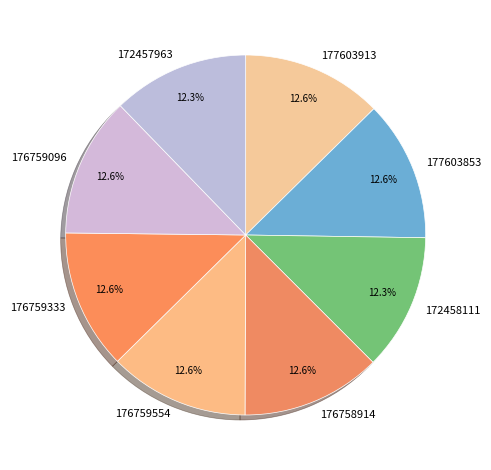

What portion of the pie excludes 177603913?

87.4%